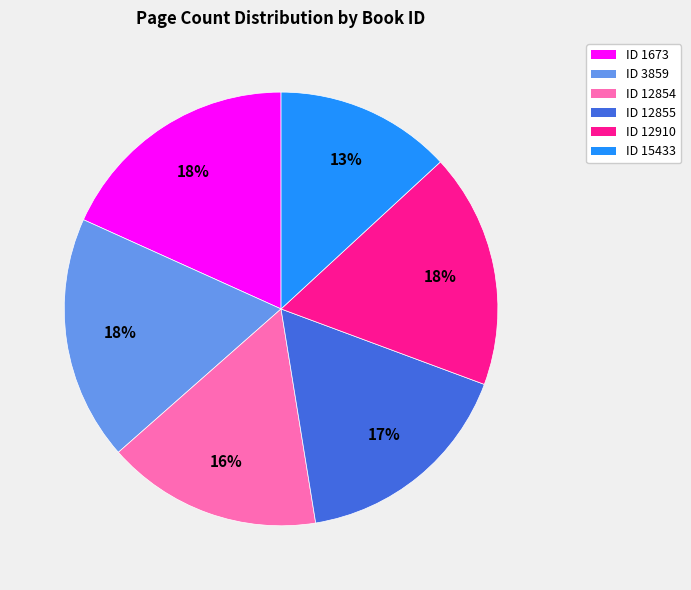

What is the ratio of the value at ID 1673 to the value at ID 12854?

1.1